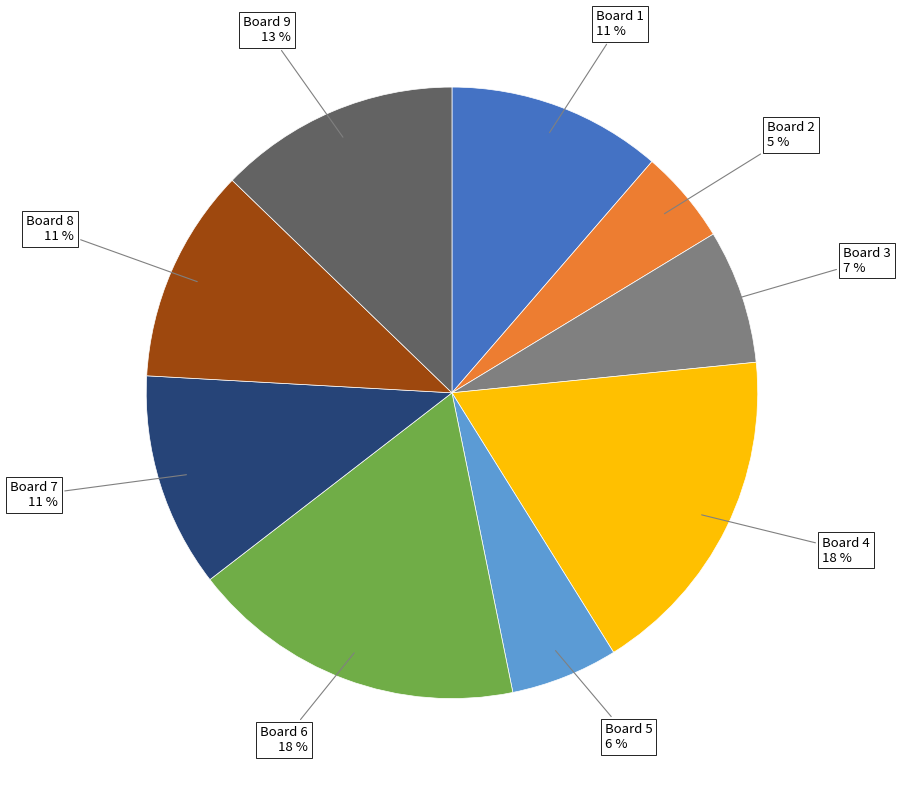

Between Board 2 and Board 5, which is larger?

Board 5